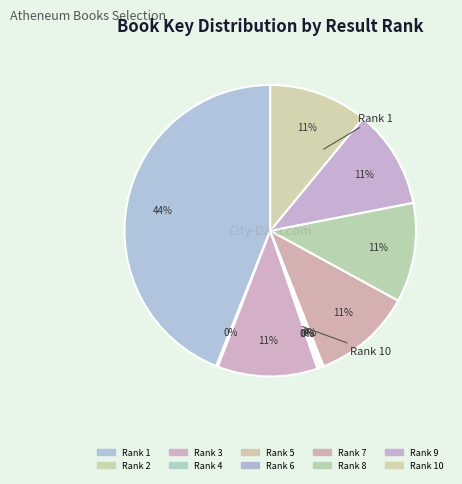

How many slices are in this pie chart?

10